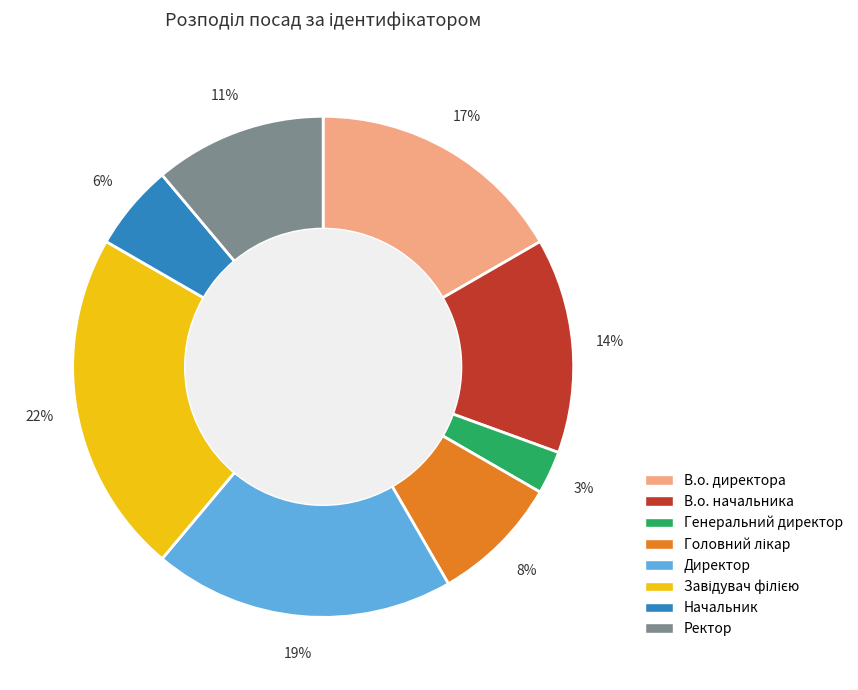

How many segments does this pie chart have?

8